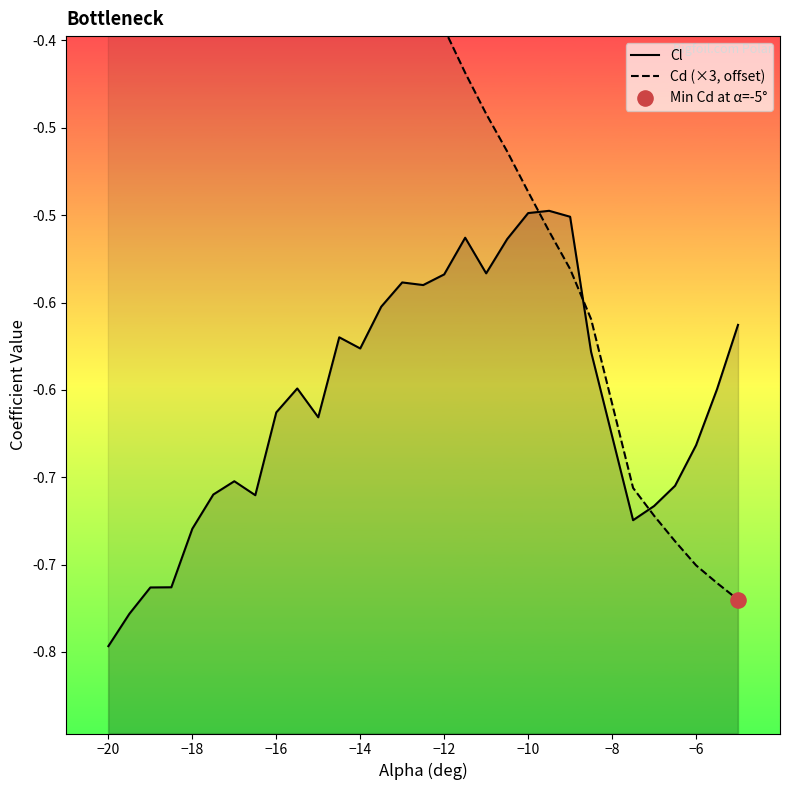

Which series contains the highest Y value?

Cd (×3, offset)